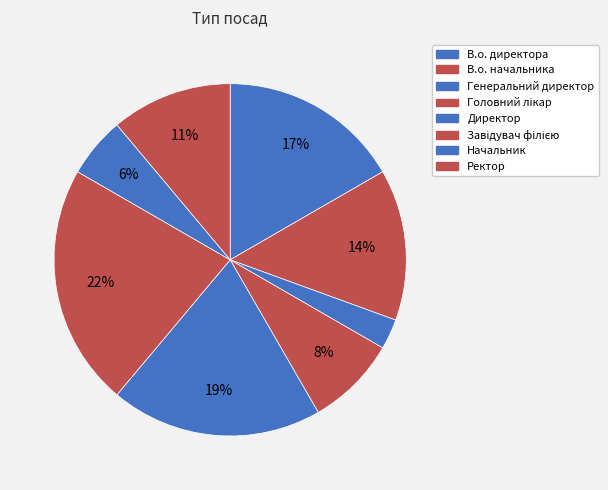

What percentage is NOT represented by Головний лікар?

91.7%